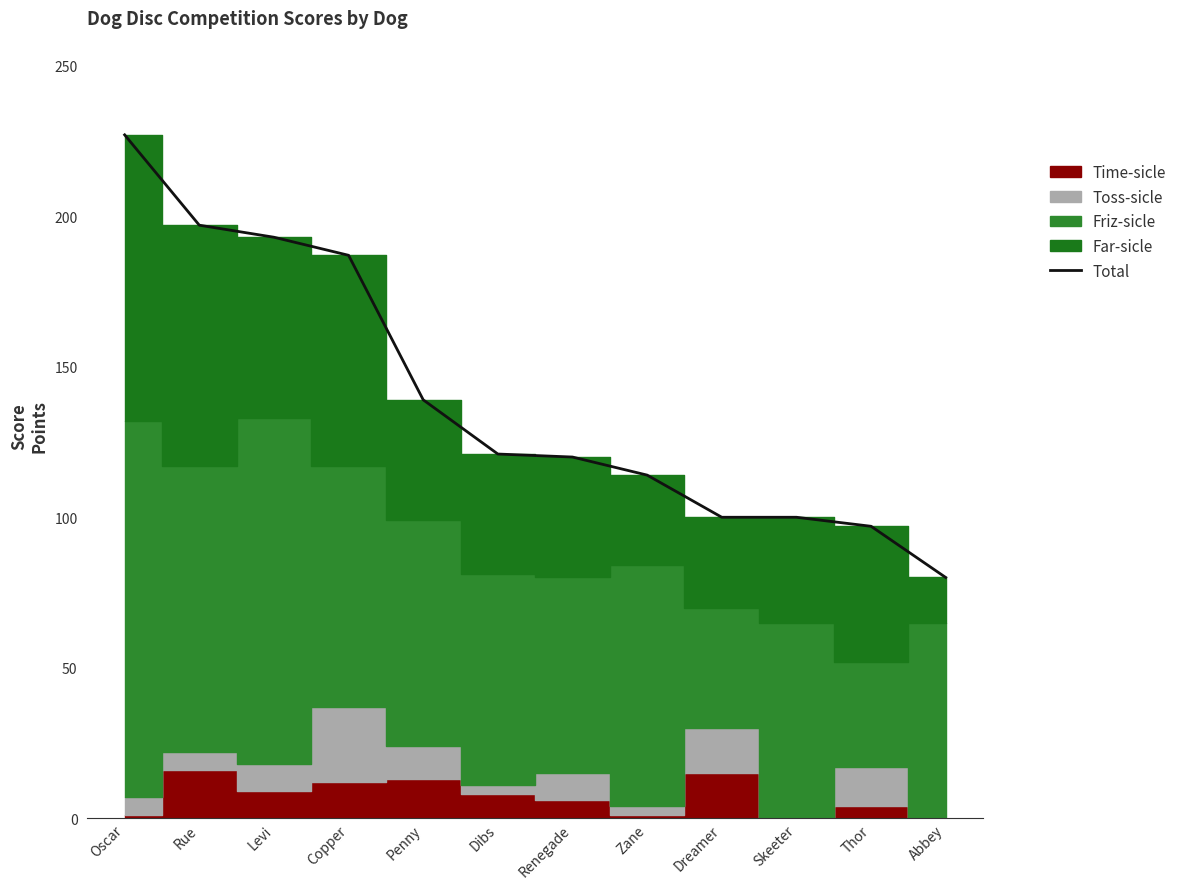

Where is the data nearest to the value 153?

Penny